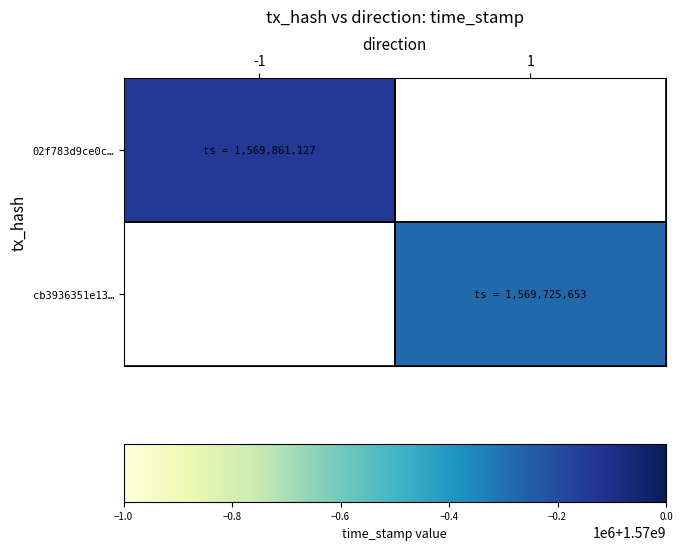

How many data points does each series have?

2